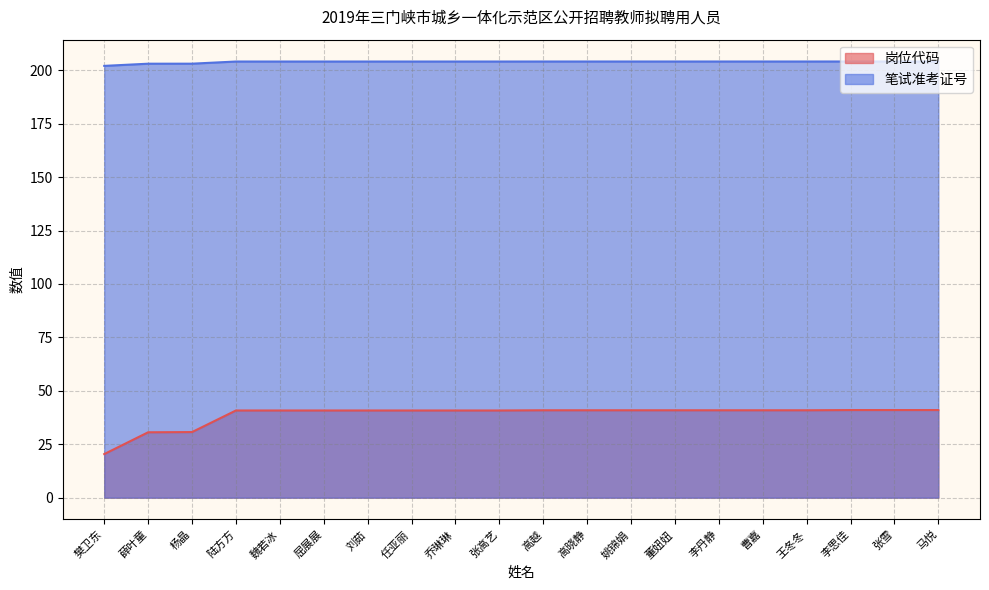

How many data points in 岗位代码 are less than 40?

3